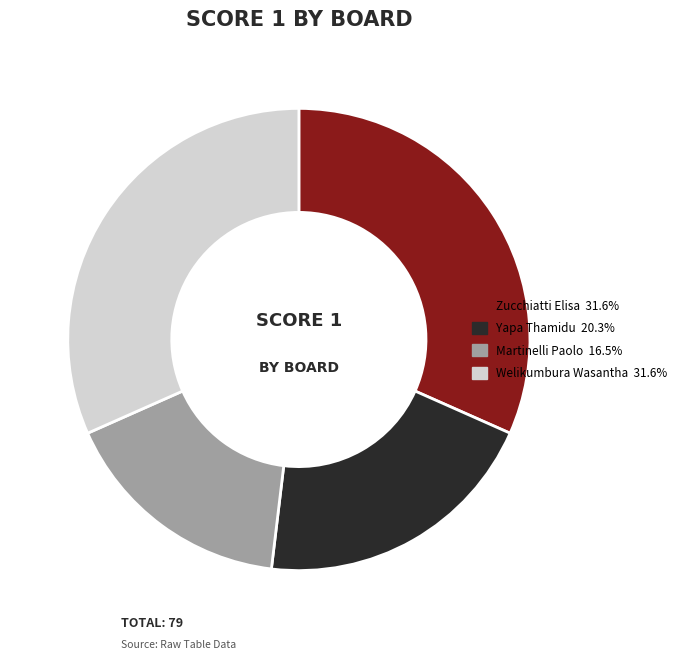

Is there a majority slice in this chart?

No